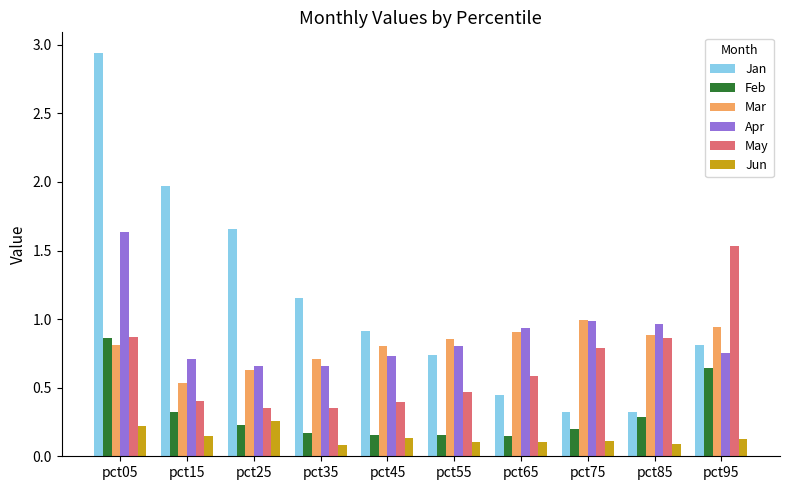

True or false: Mar has a value of 1.3 at pct95.

False